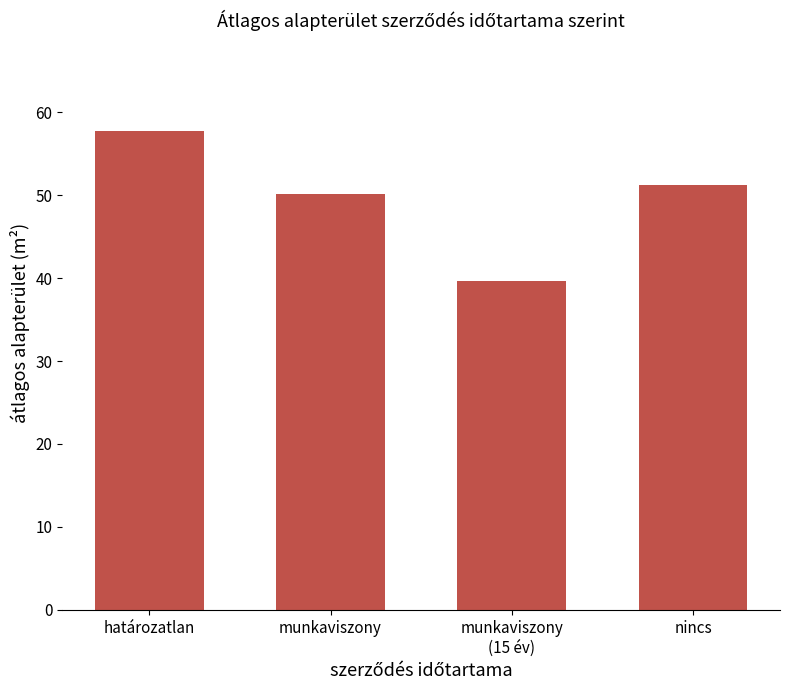

What is the change in value from határozatlan to munkaviszony?

-7.6